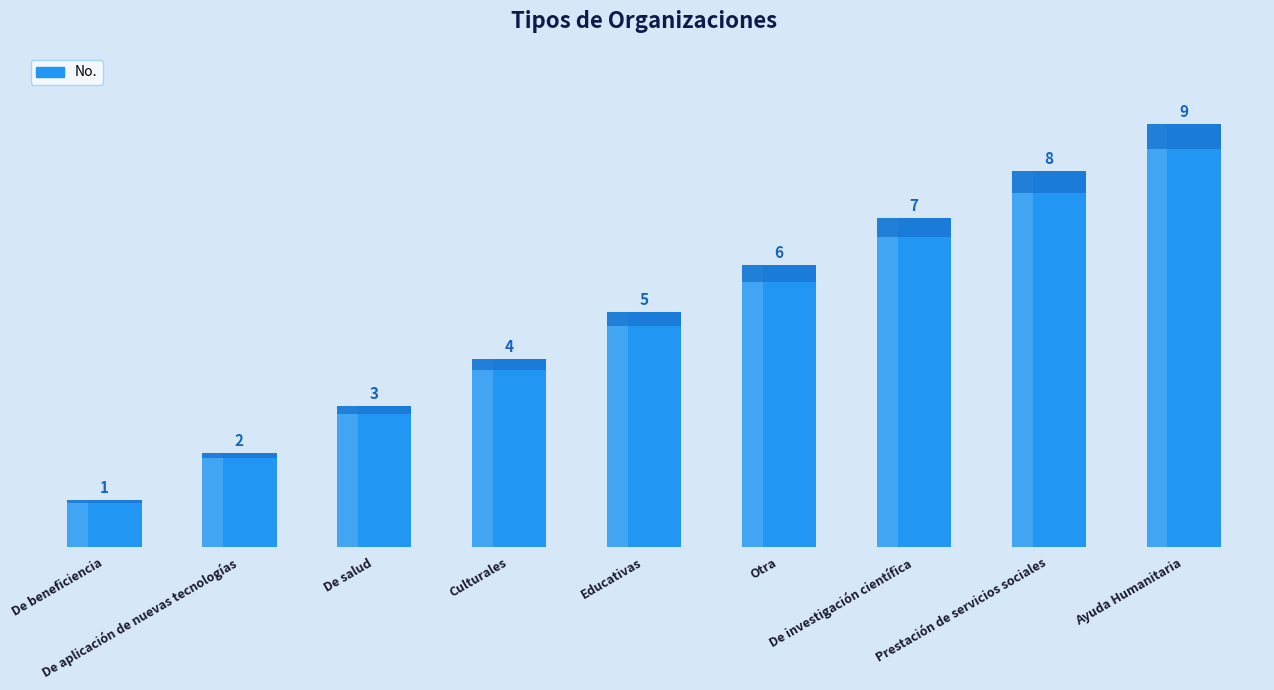

The value at De beneficiencia is 2. True or false?

False